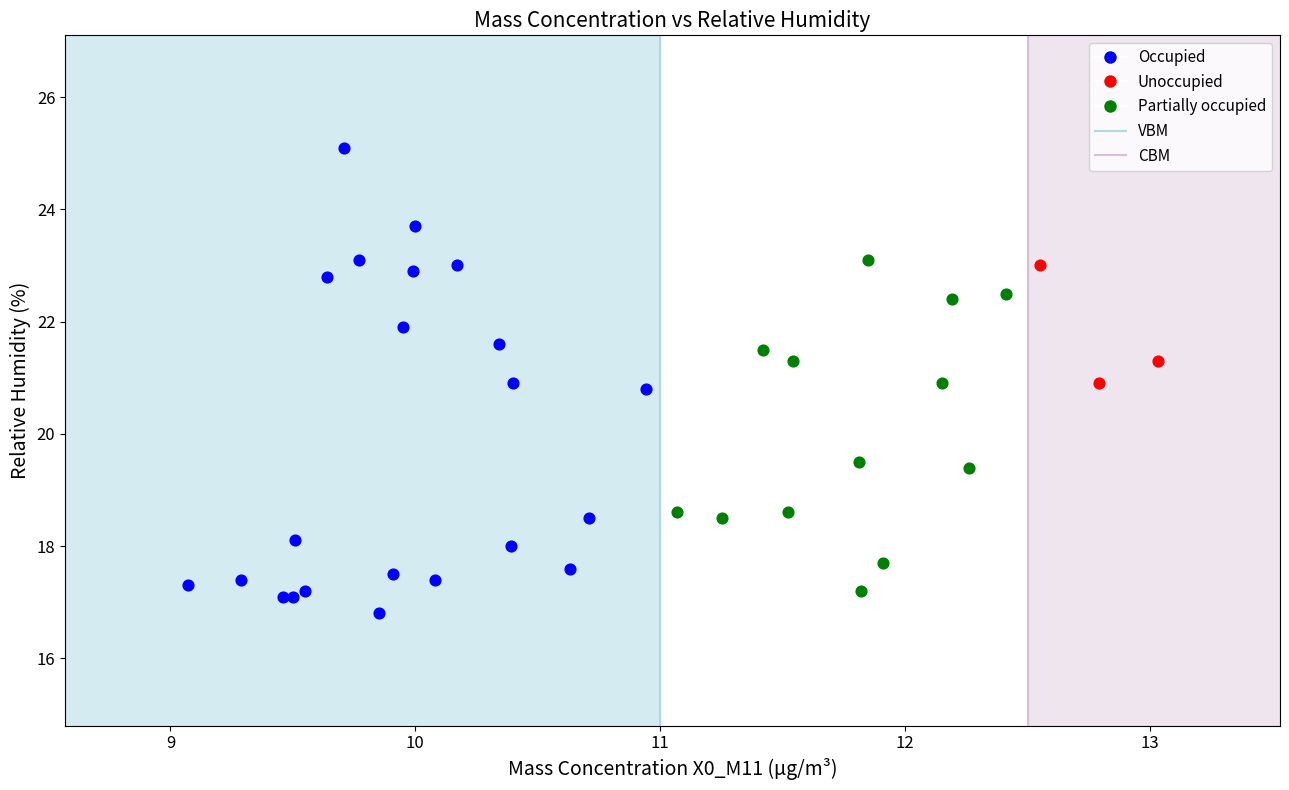

Which series has the largest Y range (max minus min)?

Occupied